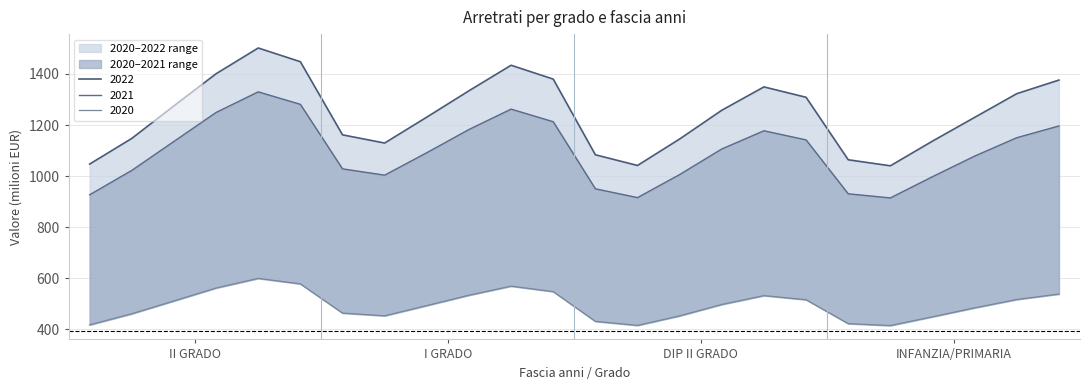

What is the average value of the 2022 series?

1243.8